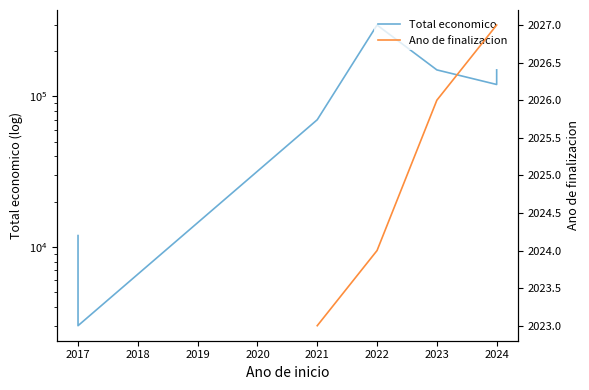

True or false: Total economico and Ano de finalizacion cross at least once.

False